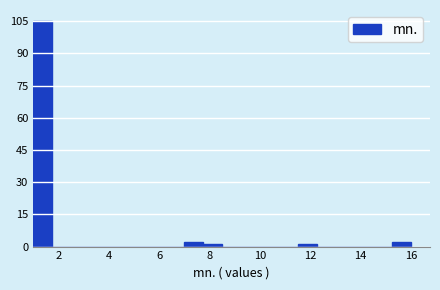

Around what value on the x-axis is the tallest bar? Give the approximate position of its centre, as read against the axis.

1.4